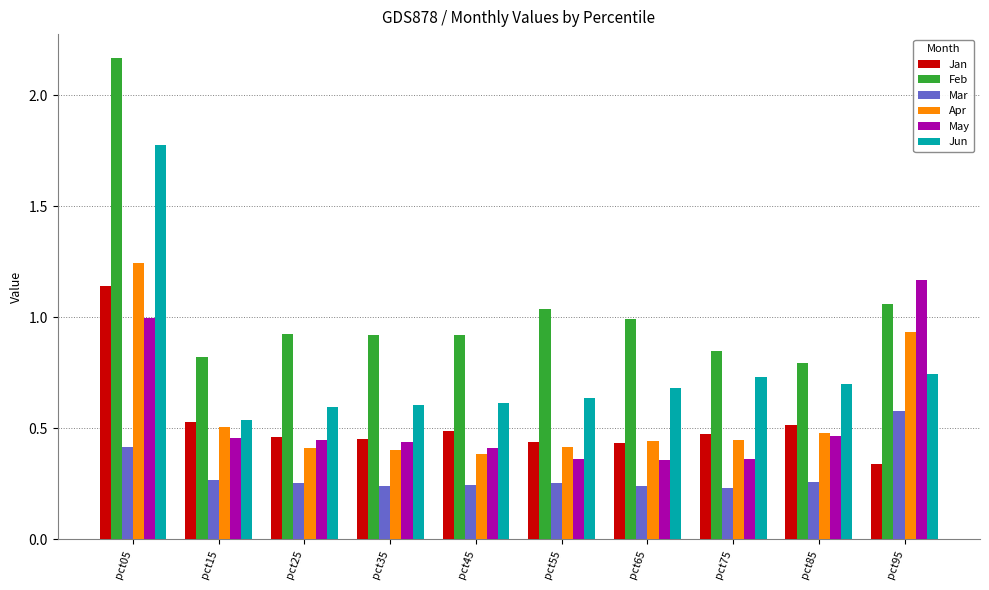

Which series has the largest total across all categories?

Feb